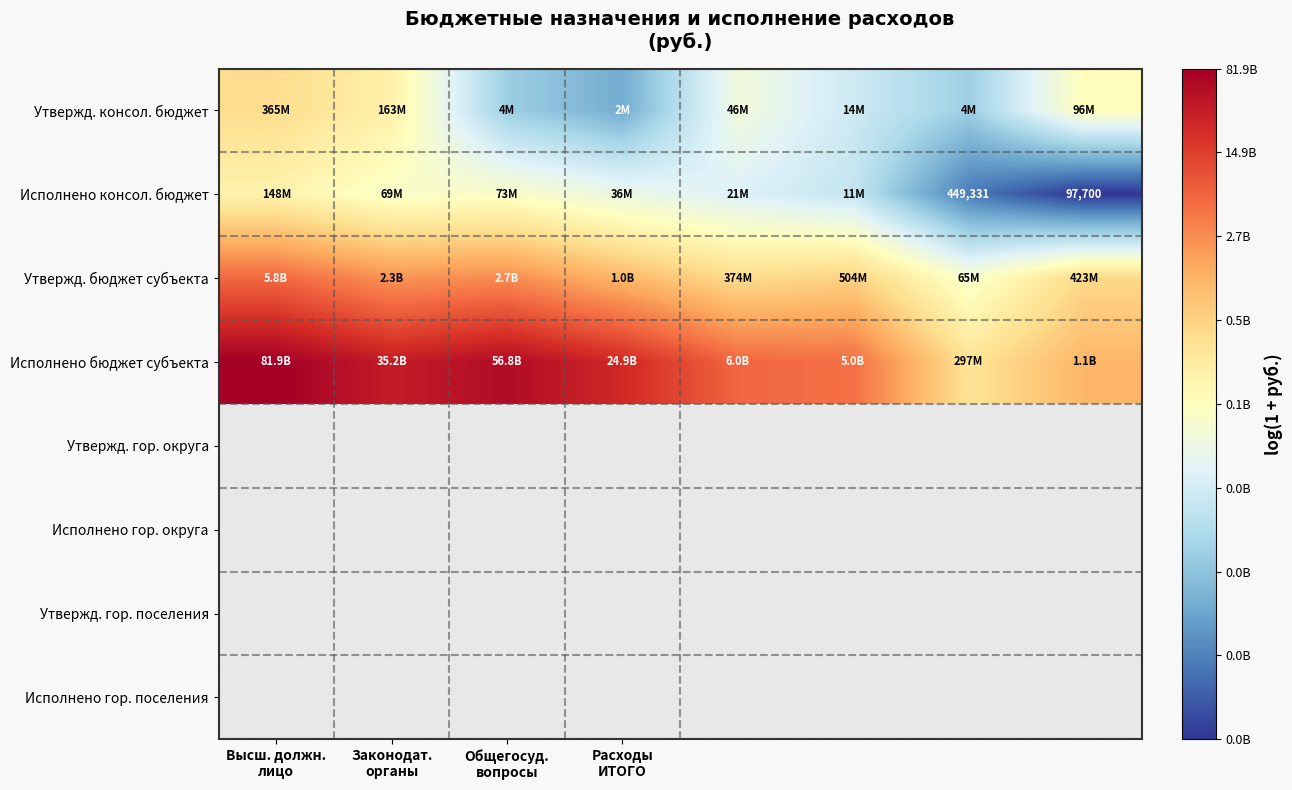

At how many categories does at least one series exceed 12?

8